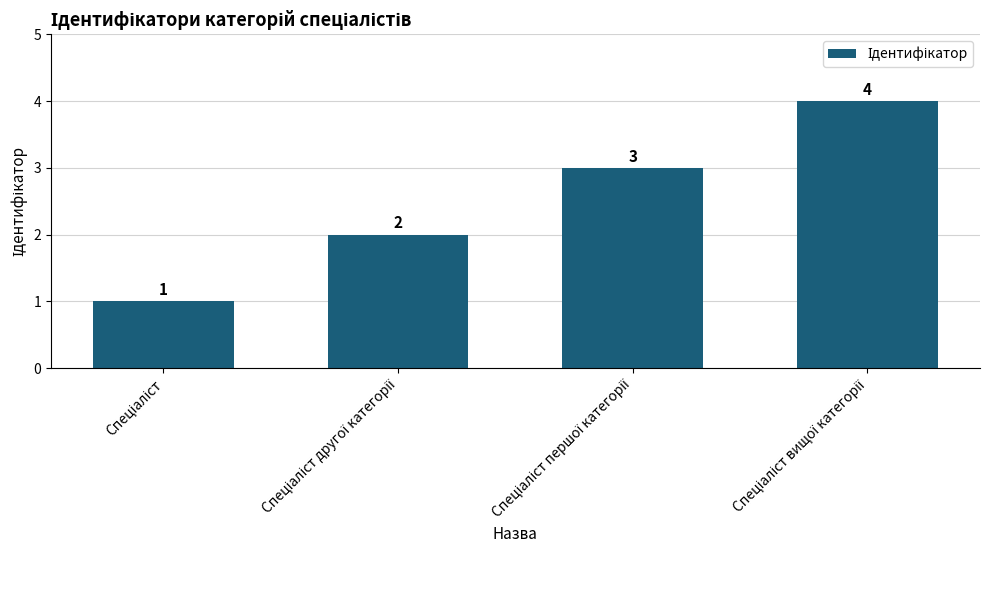

What is the maximum value shown in the chart?

4